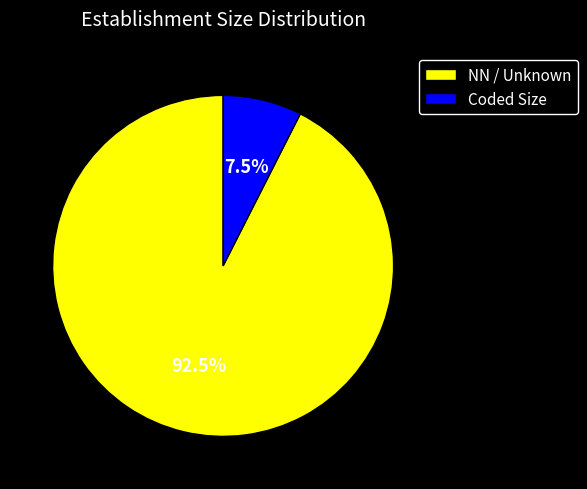

To the nearest percent, what is the average slice percentage?

50%